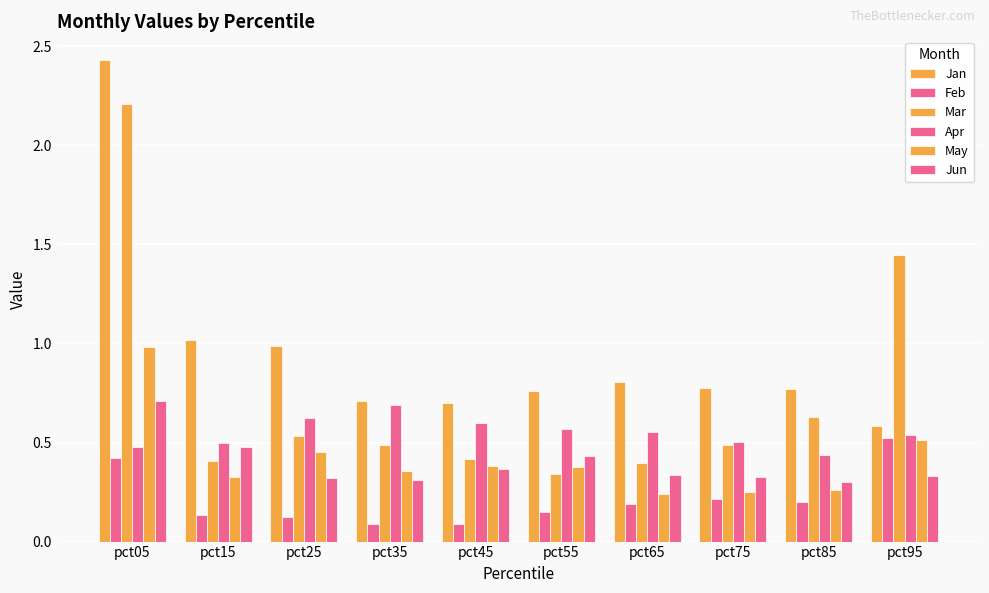

What is the approximate value of Jan at pct95?

0.6